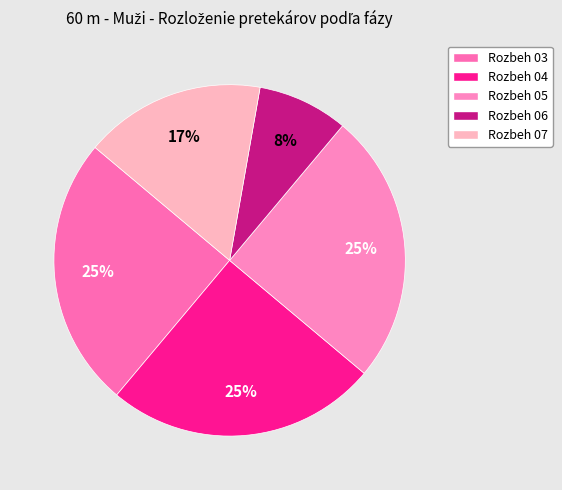

To the nearest percent, what is the average slice percentage?

20%